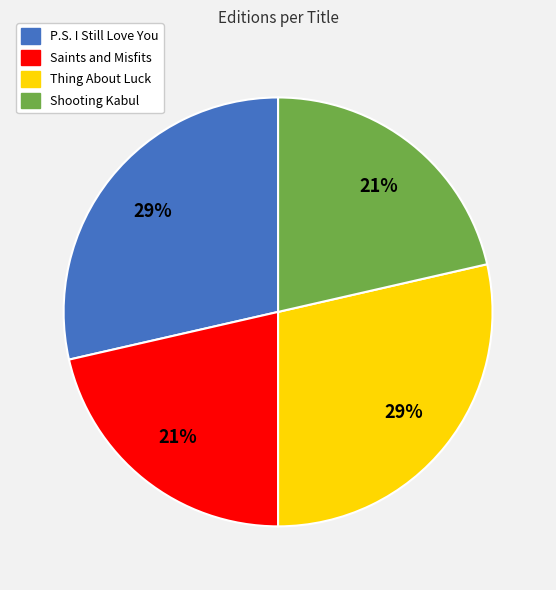

Count the number of slices in the pie.

4